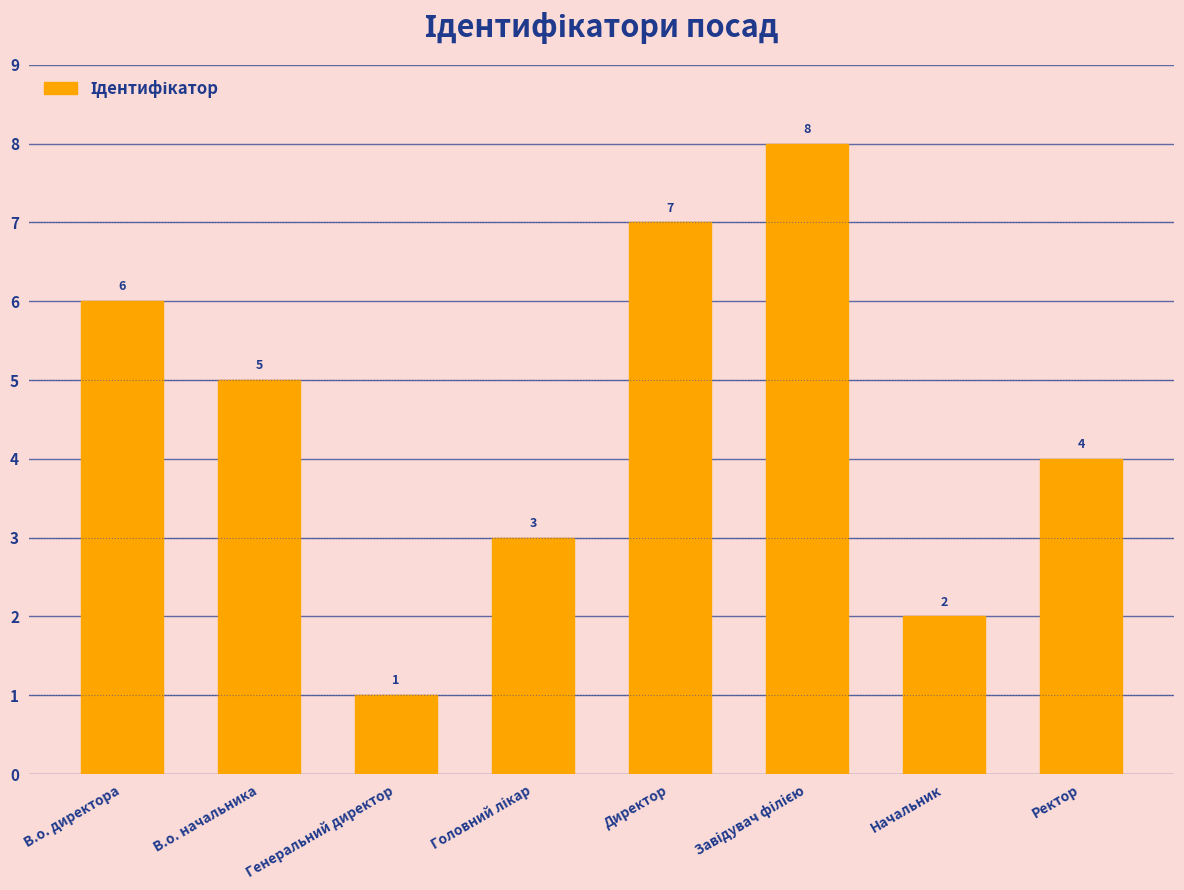

Where is the data nearest to the value 4?

Ректор